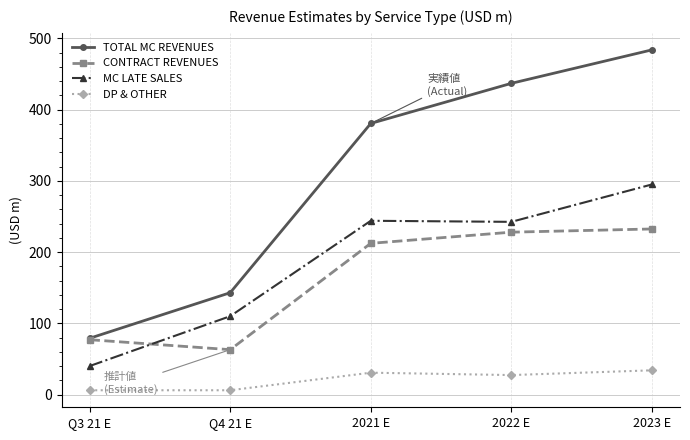

What is the spread (max minus min) of values at 2023 E?

450.0